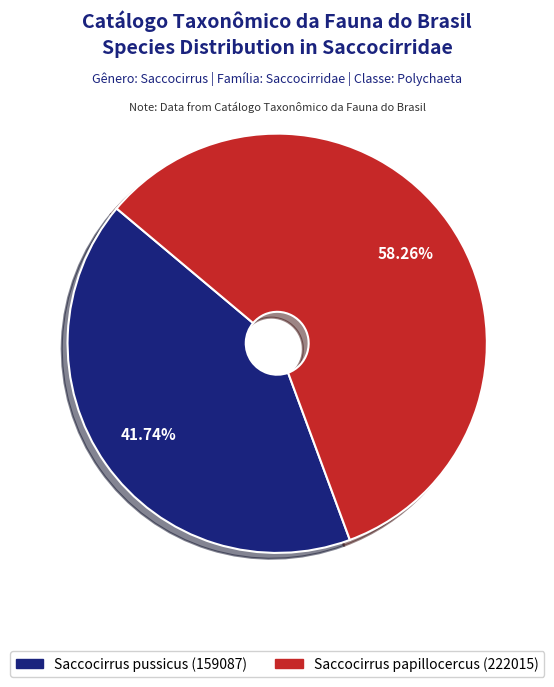

What is the majority slice?

Saccocirrus papillocercus (222015)